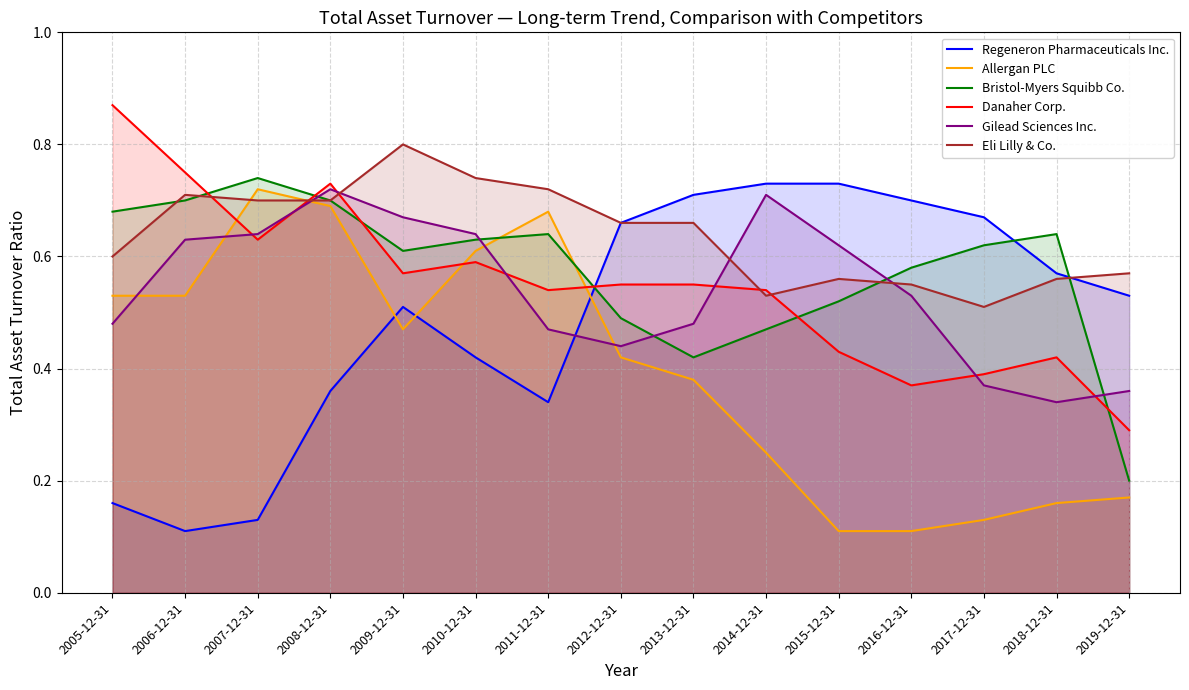

True or false: Danaher Corp. has a value of 0.9 at 2005-12-31.

True